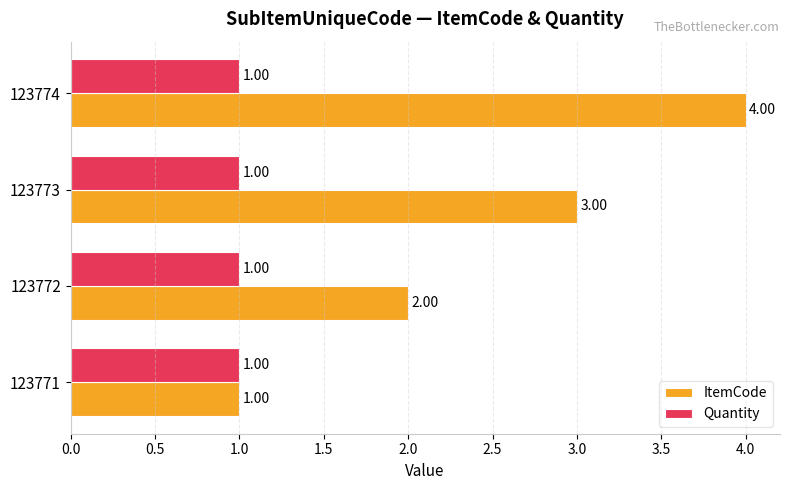

Rank the series by their maximum value, from lowest to highest.

Quantity, ItemCode